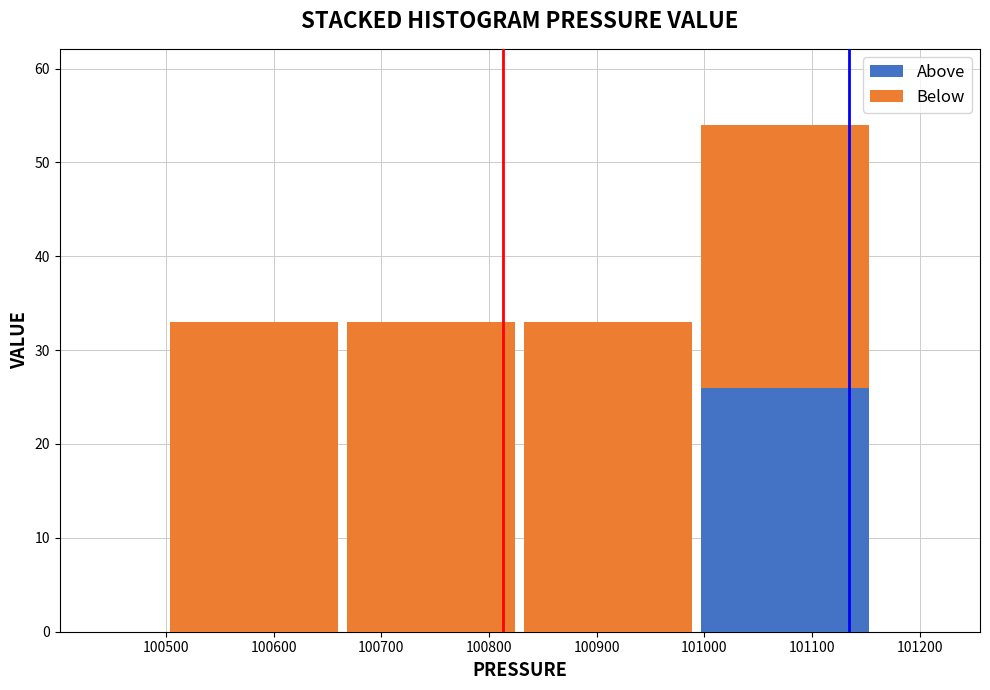

What is the total height of the stacked bar covering 100990 to 101160 on the x-axis? Neither the bar edges nor the heights are printed on the chart, so give them approximately, as read against the axes.

54